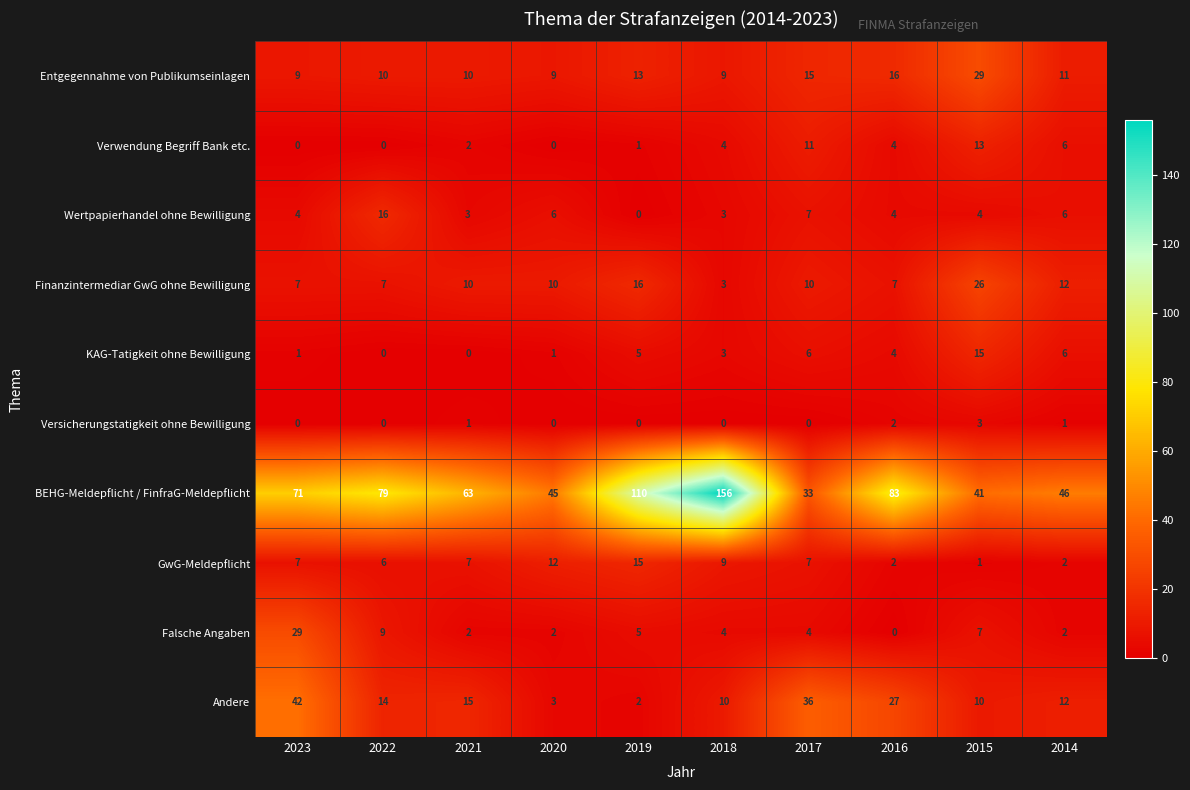

What is the highest value of the Verwendung Begriff Bank etc. series?

13